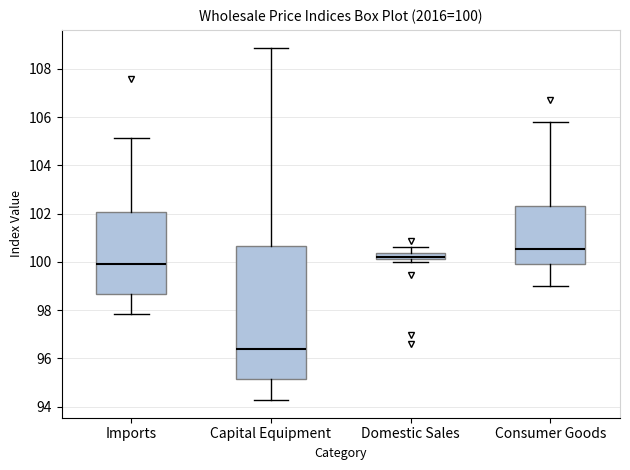

Comparing the boxes themselves (not the whiskers), which one is the tallest?

Capital Equipment